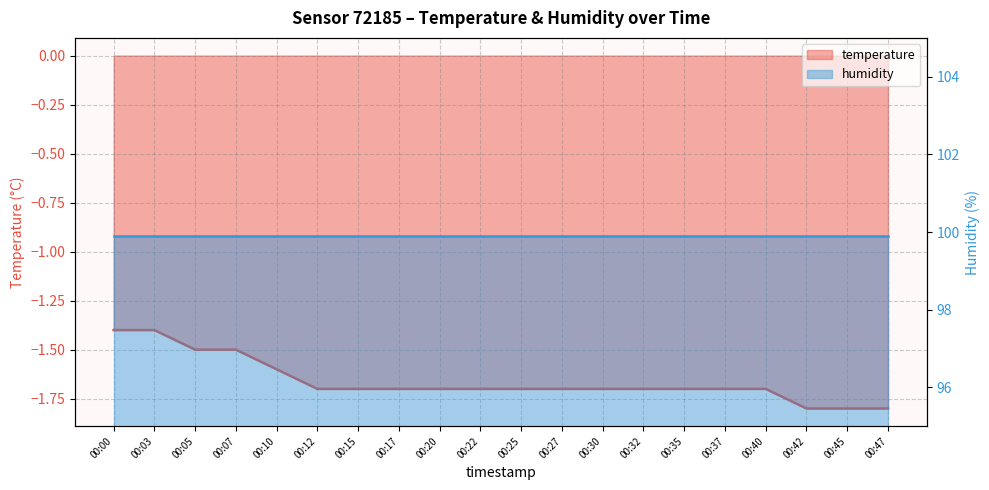

What is the average value?

-1.7